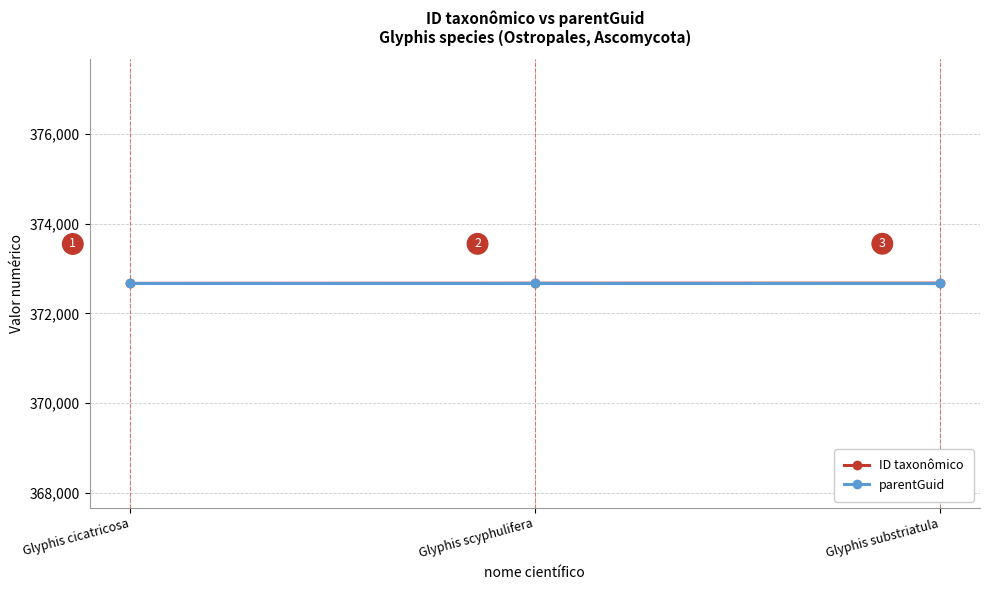

At Glyphis scyphulifera, list the series in order from smallest to largest.

parentGuid, ID taxonômico